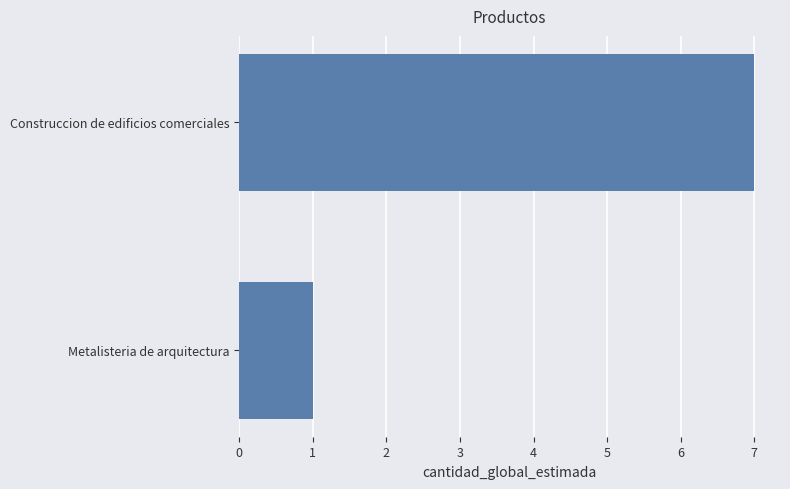

The value at Metalisteria de arquitectura is 1. True or false?

True